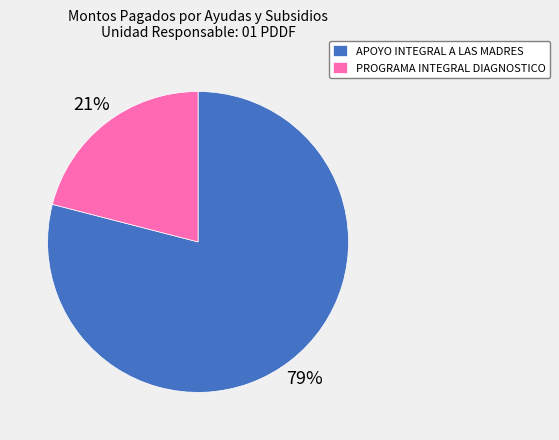

Which has a higher value, PROGRAMA INTEGRAL DIAGNOSTICO or APOYO INTEGRAL A LAS MADRES?

APOYO INTEGRAL A LAS MADRES